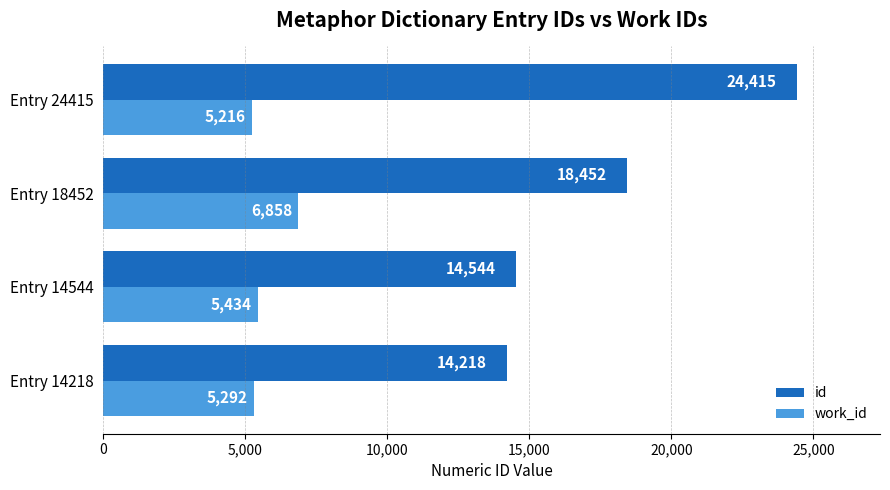

The work_id series shows 5292 at Entry 14218. True or false?

True